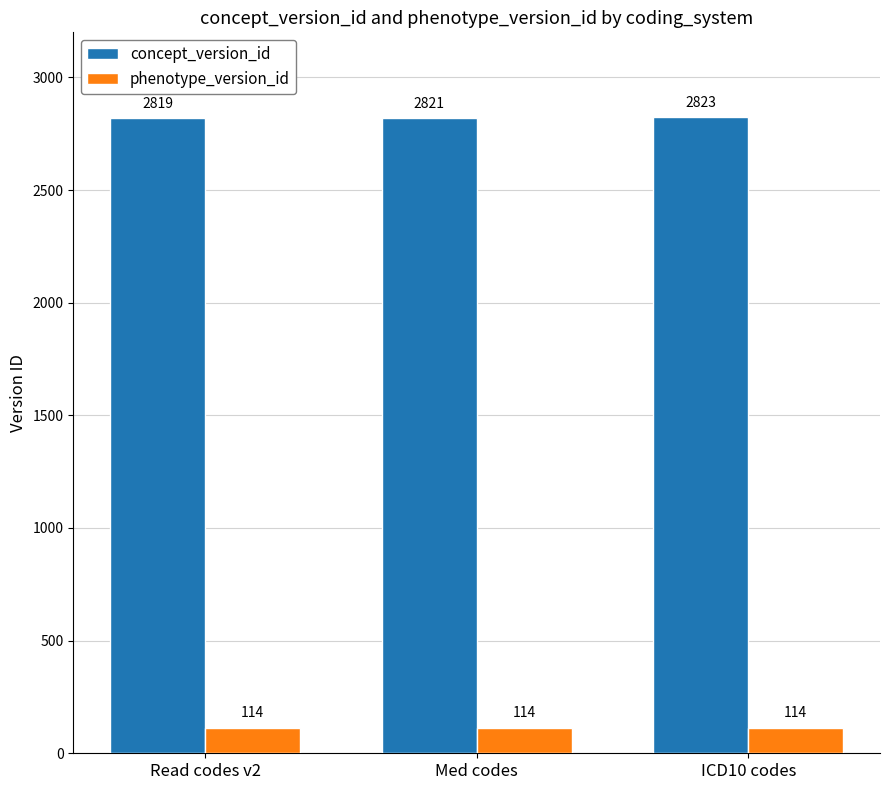

What is the sum of the concept_version_id values at ICD10 codes and Med codes?

5644